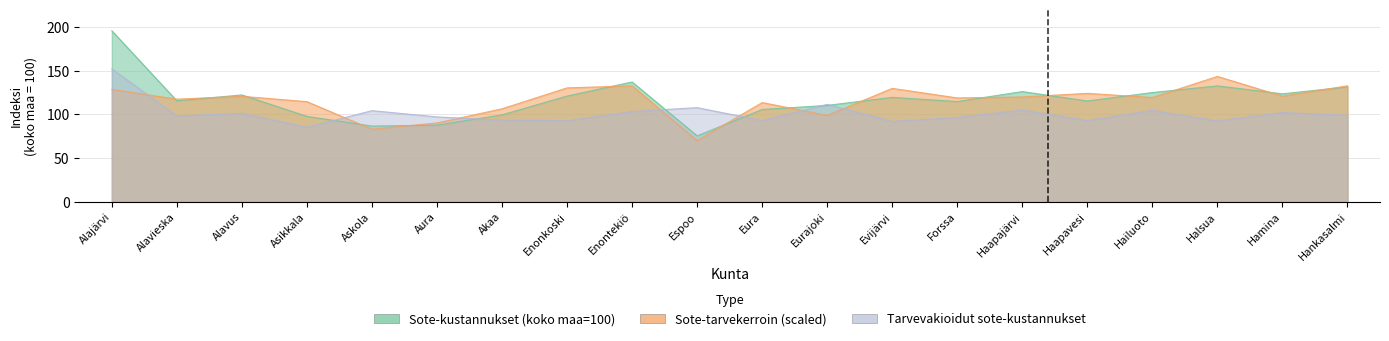

What is the sum of all Tarvevakioidut sote-kustannukset values?

2025.9